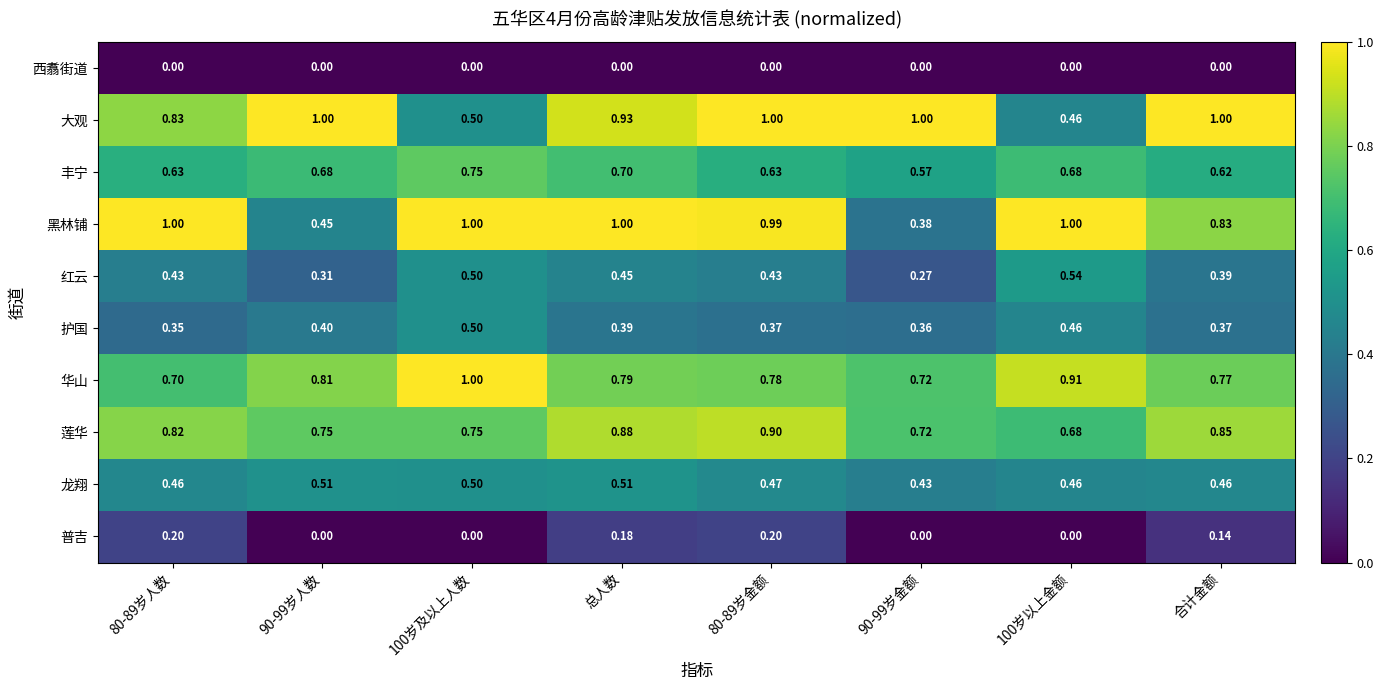

At how many categories does at least one series exceed 0?

8